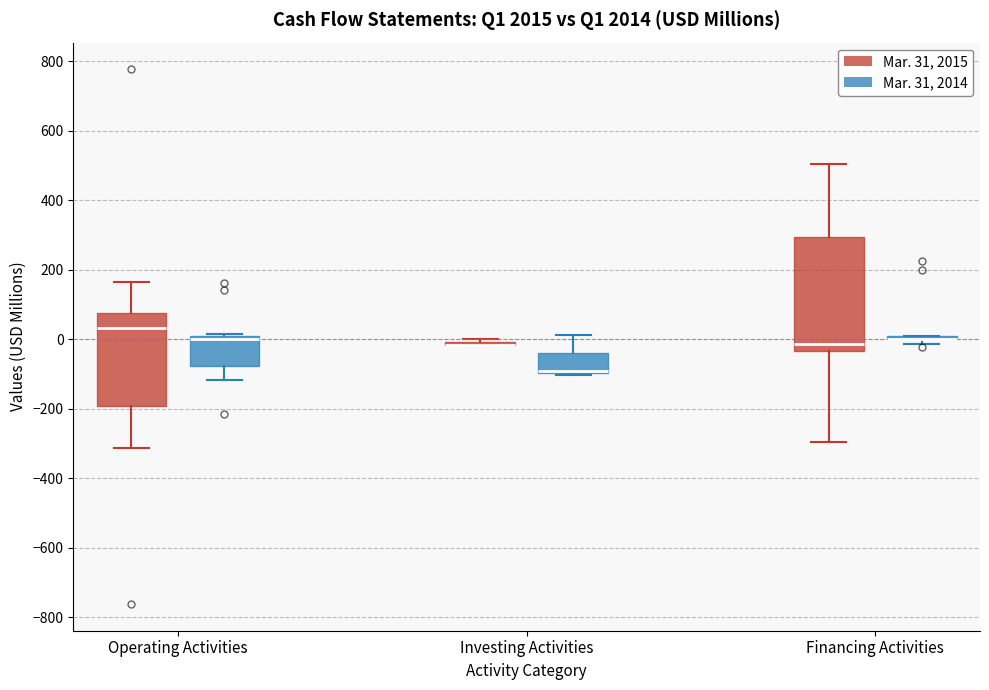

Reading left to right, transcribe this box plot: for each box, give where its median line is, the range the box spans, and where its two whiskers end, as read against the y-axis. The values are not printed on the chart, so give them approximately, as read against the axis.

Operating Activities (Mar. 31, 2015): median 40, box -200 to 80, whiskers -320 to 160
Operating Activities (Mar. 31, 2014): median 0 (just below the box's upper edge), box -80 to 0, whiskers -120 to 20
Investing Activities (Mar. 31, 2015): box collapsed to a line at -20, whiskers -20 to 0
Investing Activities (Mar. 31, 2014): median -100 (drawn on the box's lower edge), box -100 to -40, whiskers -100 (just below the box's lower edge) to 20
Financing Activities (Mar. 31, 2015): median -20, box -40 to 300, whiskers -300 to 500
Financing Activities (Mar. 31, 2014): box collapsed to a line at 0, whiskers -20 to 0